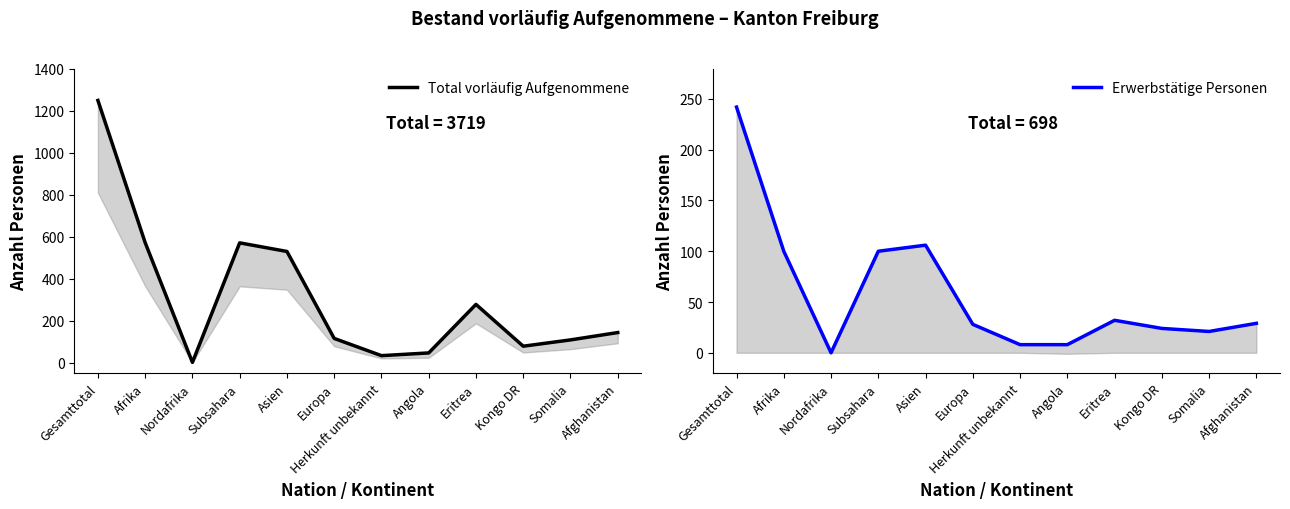

True or false: Total vorläufig Aufgenommene and Erwerbstätige Personen intersect in this chart.

False